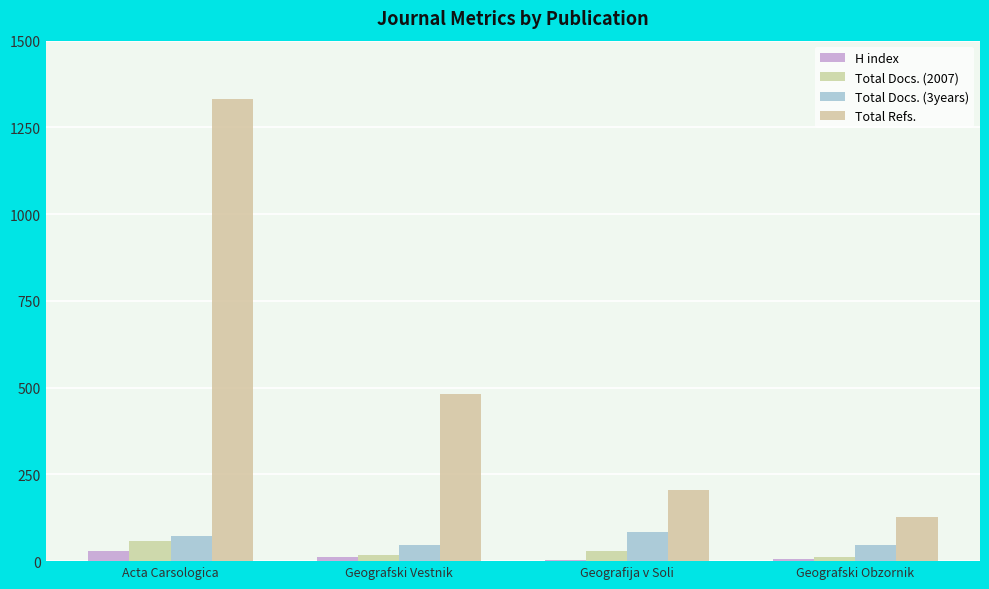

Is it true that Total Docs. (3years) equals 111 at Geografija v Soli?

False